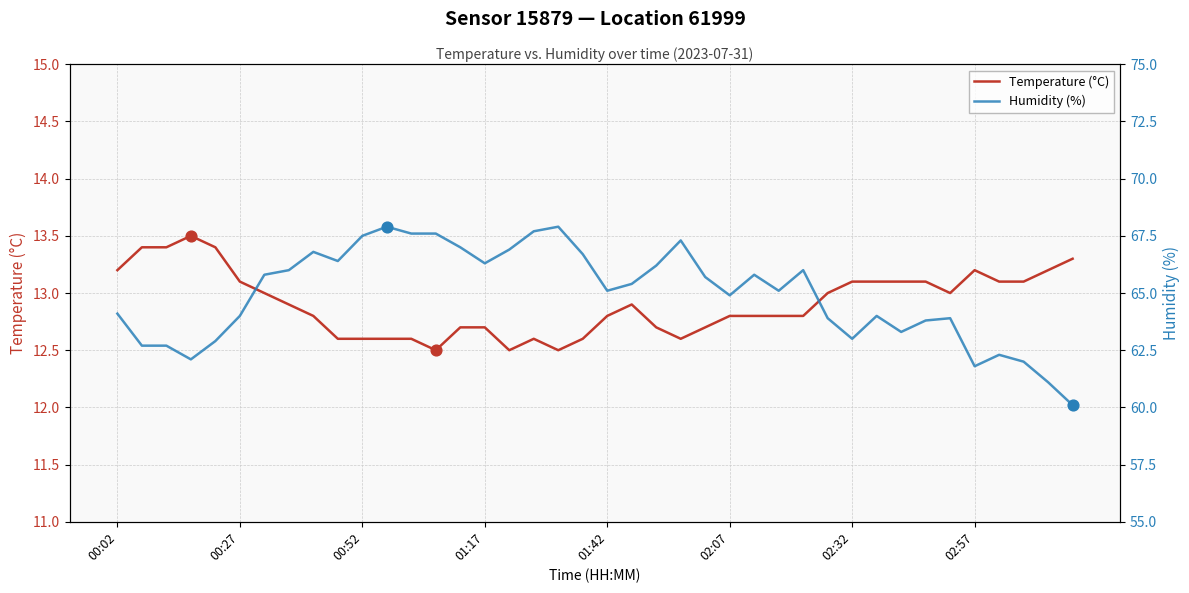

At which category is the sum across all series the highest?

11